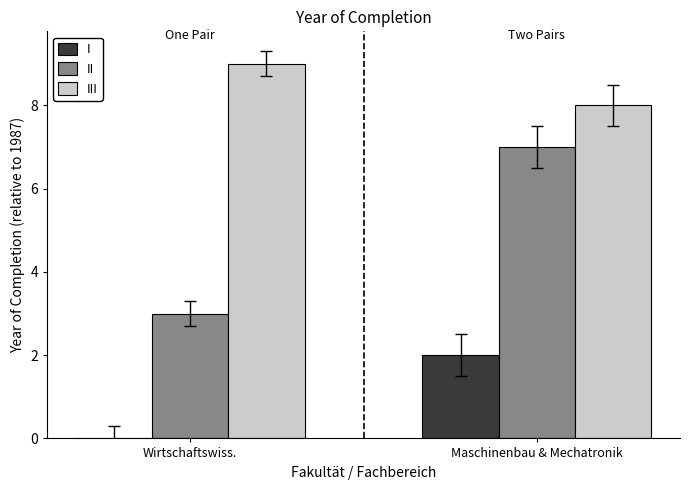

Reading left to right, what are all the values shown in this chart?

I: Wirtschaftswiss.=0	Maschinenbau & Mechatronik=2
II: Wirtschaftswiss.=3	Maschinenbau & Mechatronik=7
III: Wirtschaftswiss.=9	Maschinenbau & Mechatronik=8